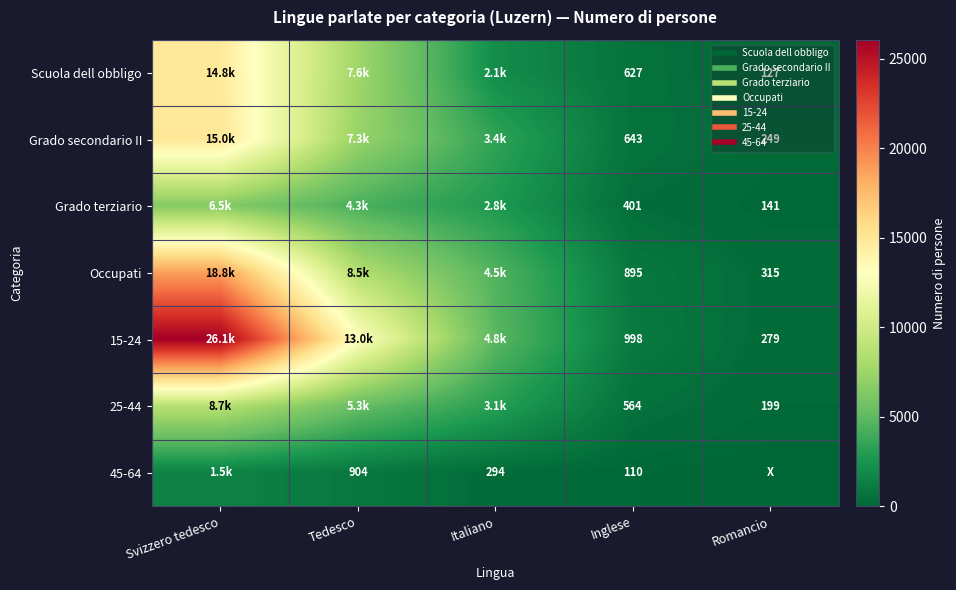

Is the value of 45-64 at Romancio greater than the value of Grado secondario II at Inglese?

No